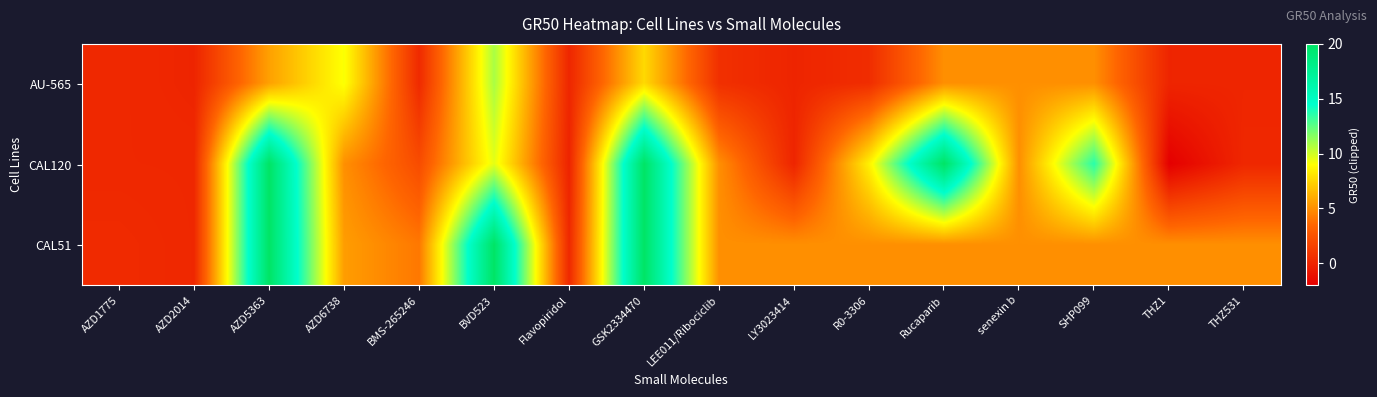

How many data points does each series have?

16